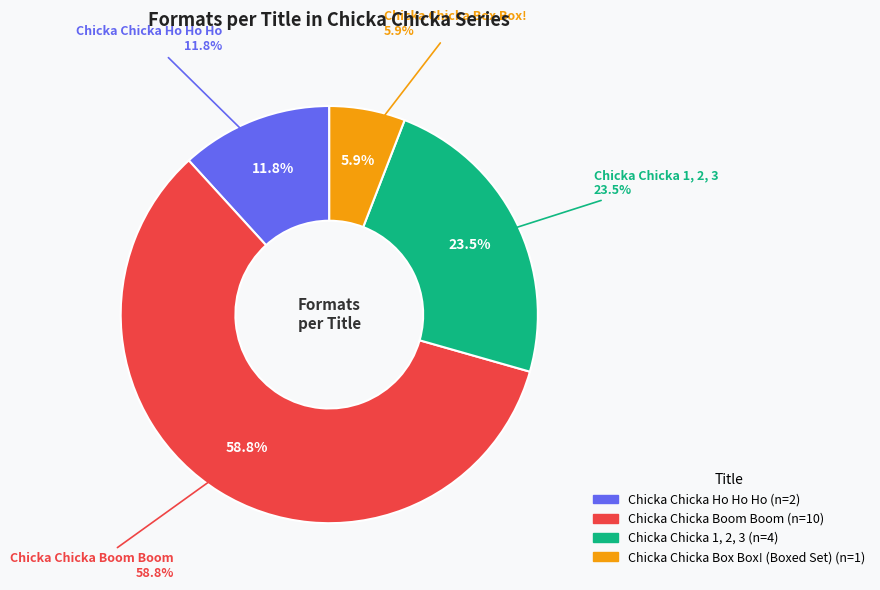

How many segments does this pie chart have?

4